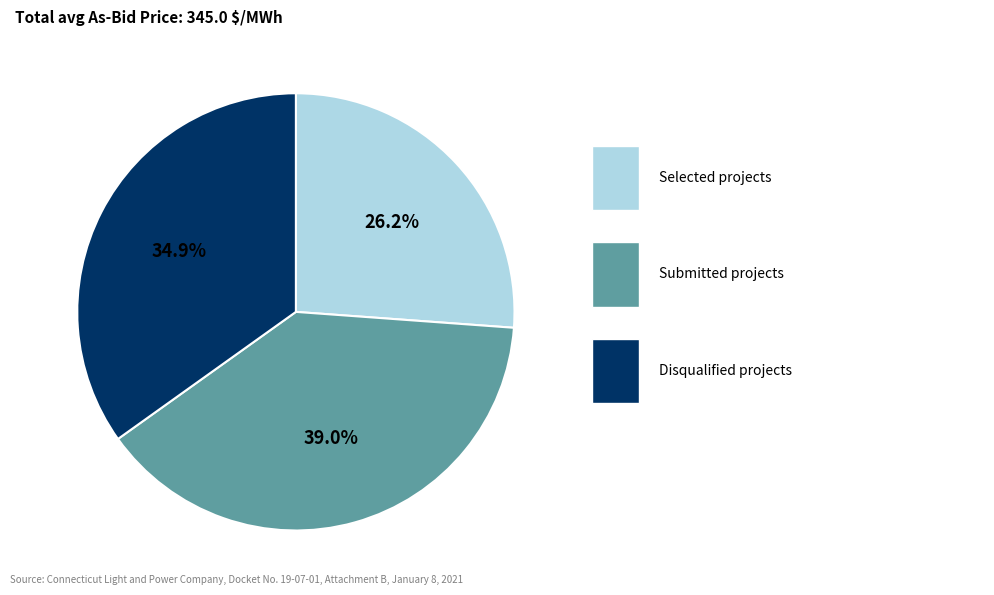

Does any single category account for the majority?

No